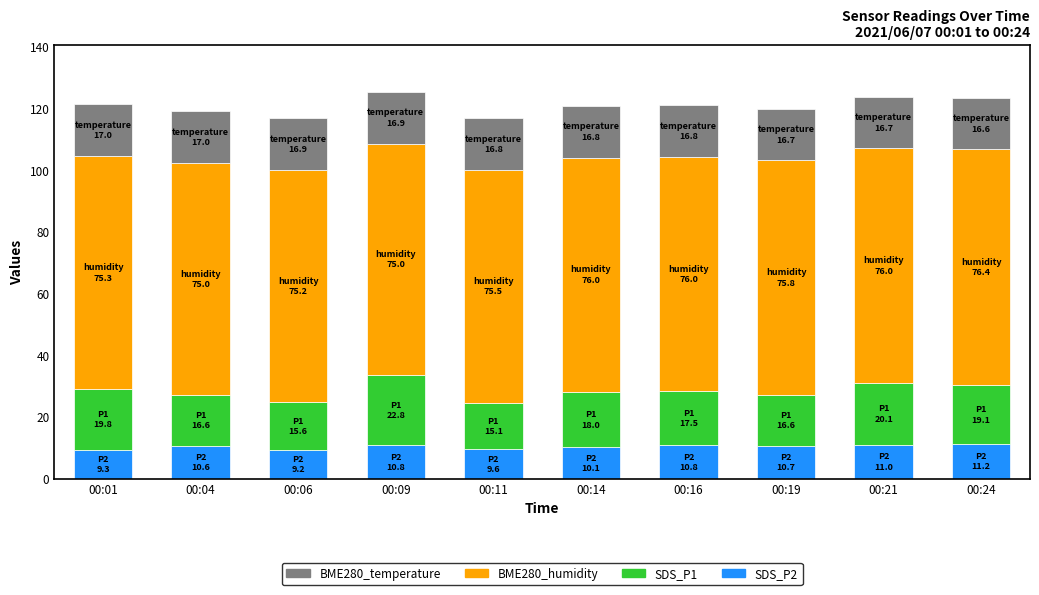

What is the total value across all series at 00:11?

116.9